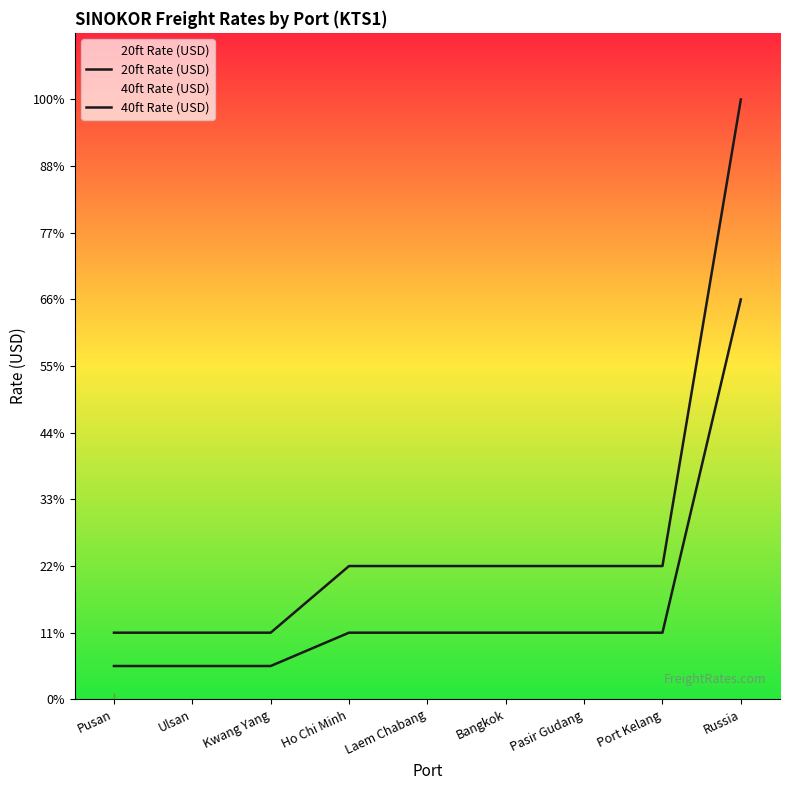

Reading right to left, what are all the values shown in this chart?

20ft Rate (USD): 6000	1000	1000	1000	1000	1000	500	500	500
40ft Rate (USD): 9000	2000	2000	2000	2000	2000	1000	1000	1000